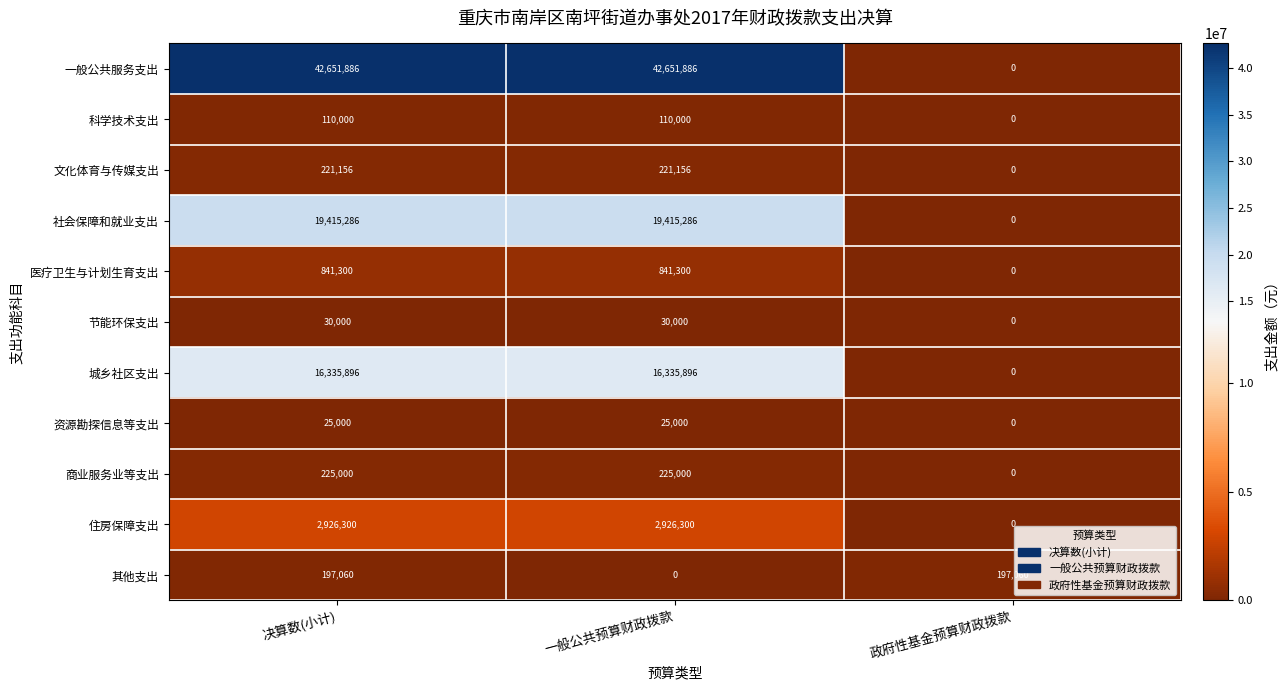

True or false: 社会保障和就业支出 has a value of 0 at 政府性基金预算财政拨款.

True